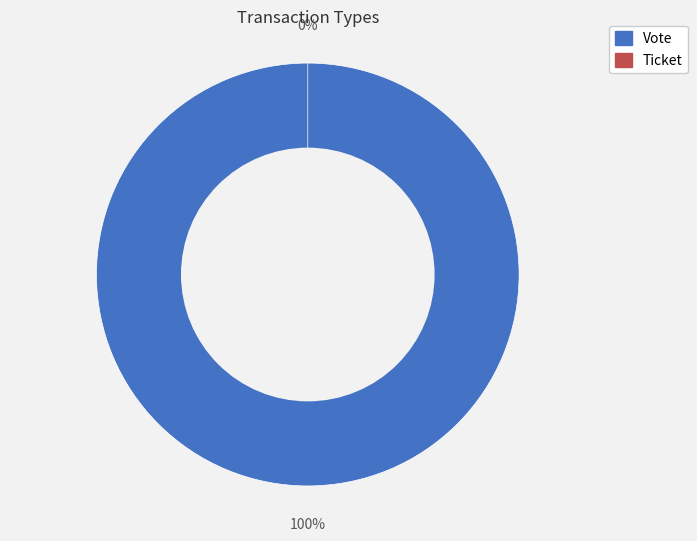

Does Ticket represent more than half of the total?

No